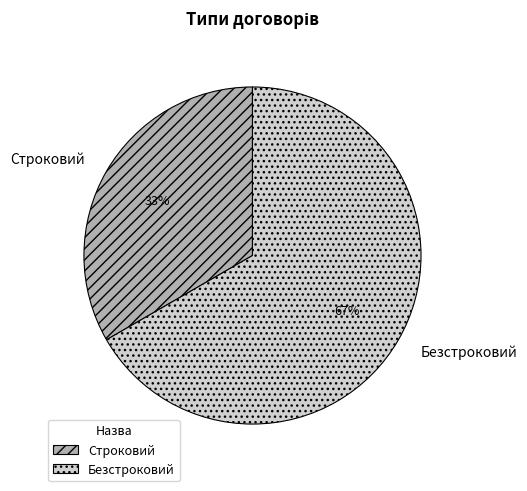

Approximately how many times larger is the value at Безстроковий compared to Строковий?

2.0